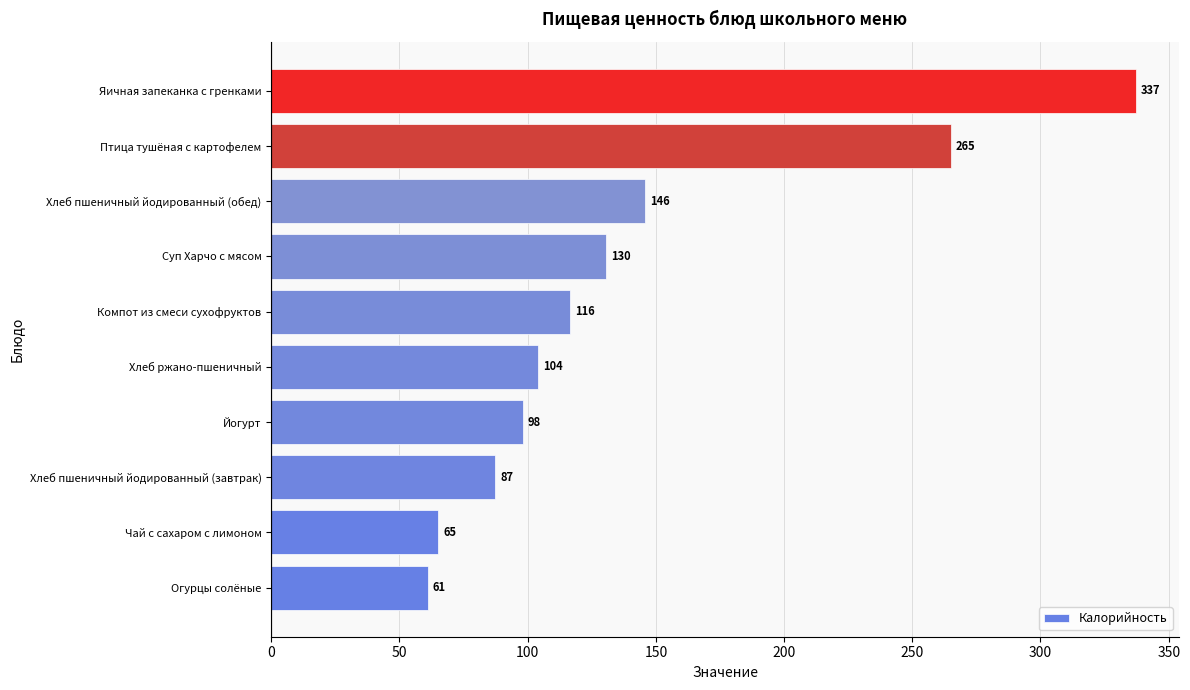

What is the ratio of the value at Яичная запеканка с гренками to the value at Хлеб пшеничный йодированный (завтрак)?

3.9